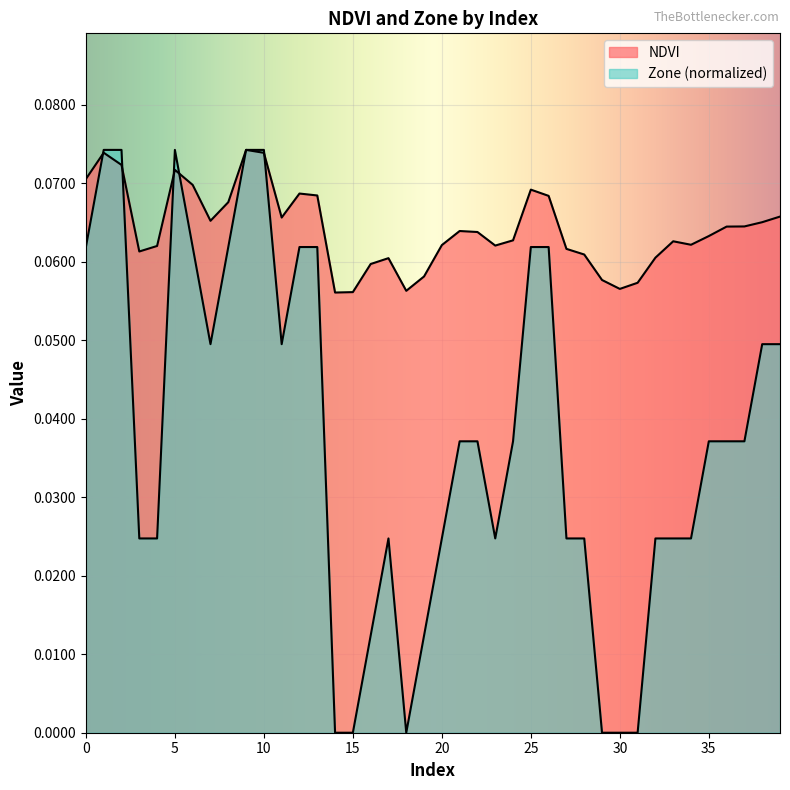

Rank the series by their average value, from lowest to highest.

Zone, NDVI